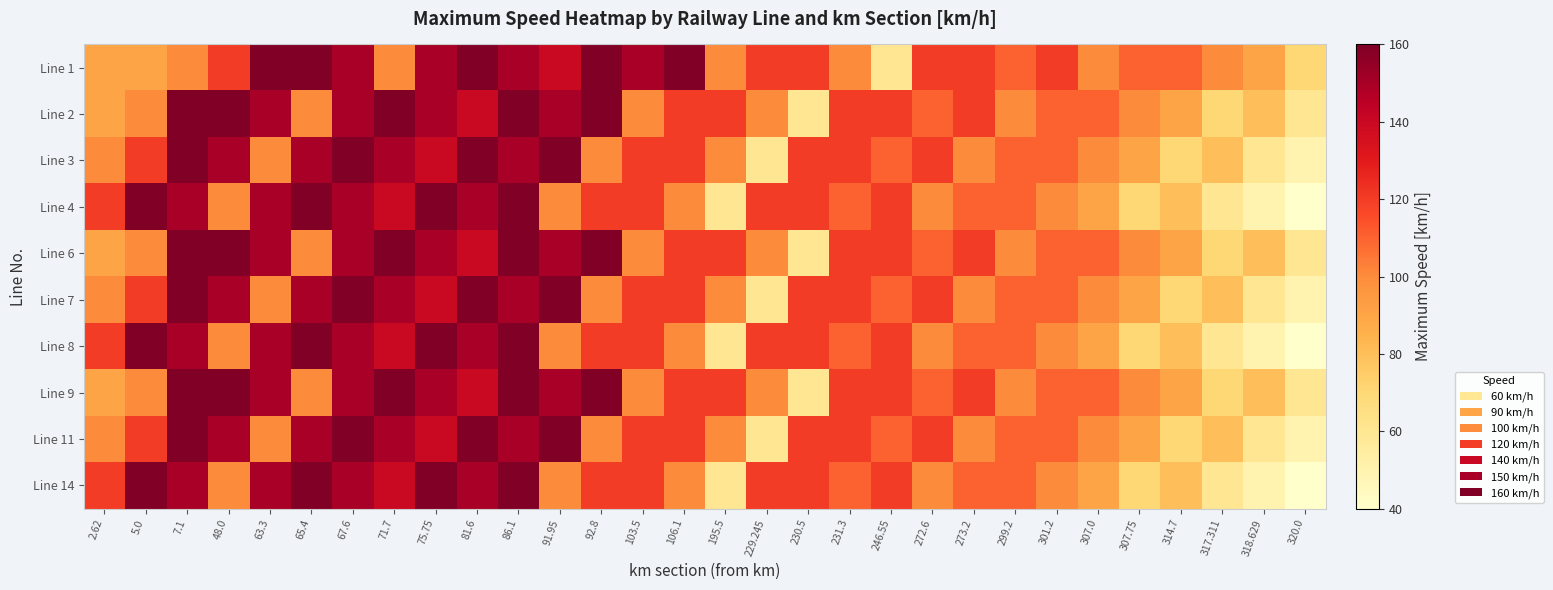

Reading right to left, list all the values displayed in this chart.

Line 1: 320.0=70	318.629=90	317.311=100	314.7=110	307.75=110	307.0=100	301.2=120	299.2=110	273.2=120	272.6=120	246.55=60	231.3=100	230.5=120	229.245=120	195.5=100	106.1=160	103.5=150	92.8=160	91.95=140	86.1=150	81.6=160	75.75=150	71.7=100	67.6=150	65.4=160	63.3=160	48.0=120	7.1=100	5.0=90	2.62=90
Line 2: 320.0=60	318.629=80	317.311=70	314.7=90	307.75=100	307.0=110	301.2=110	299.2=100	273.2=120	272.6=110	246.55=120	231.3=120	230.5=60	229.245=100	195.5=120	106.1=120	103.5=100	92.8=160	91.95=150	86.1=160	81.6=140	75.75=150	71.7=160	67.6=150	65.4=100	63.3=150	48.0=160	7.1=160	5.0=100	2.62=90
Line 3: 320.0=50	318.629=60	317.311=80	314.7=70	307.75=90	307.0=100	301.2=110	299.2=110	273.2=100	272.6=120	246.55=110	231.3=120	230.5=120	229.245=60	195.5=100	106.1=120	103.5=120	92.8=100	91.95=160	86.1=150	81.6=160	75.75=140	71.7=150	67.6=160	65.4=150	63.3=100	48.0=150	7.1=160	5.0=120	2.62=100
Line 4: 320.0=40	318.629=50	317.311=60	314.7=80	307.75=70	307.0=90	301.2=100	299.2=110	273.2=110	272.6=100	246.55=120	231.3=110	230.5=120	229.245=120	195.5=60	106.1=100	103.5=120	92.8=120	91.95=100	86.1=160	81.6=150	75.75=160	71.7=140	67.6=150	65.4=160	63.3=150	48.0=100	7.1=150	5.0=160	2.62=120
Line 6: 320.0=60	318.629=80	317.311=70	314.7=90	307.75=100	307.0=110	301.2=110	299.2=100	273.2=120	272.6=110	246.55=120	231.3=120	230.5=60	229.245=100	195.5=120	106.1=120	103.5=100	92.8=160	91.95=150	86.1=160	81.6=140	75.75=150	71.7=160	67.6=150	65.4=100	63.3=150	48.0=160	7.1=160	5.0=100	2.62=90
Line 7: 320.0=50	318.629=60	317.311=80	314.7=70	307.75=90	307.0=100	301.2=110	299.2=110	273.2=100	272.6=120	246.55=110	231.3=120	230.5=120	229.245=60	195.5=100	106.1=120	103.5=120	92.8=100	91.95=160	86.1=150	81.6=160	75.75=140	71.7=150	67.6=160	65.4=150	63.3=100	48.0=150	7.1=160	5.0=120	2.62=100
Line 8: 320.0=40	318.629=50	317.311=60	314.7=80	307.75=70	307.0=90	301.2=100	299.2=110	273.2=110	272.6=100	246.55=120	231.3=110	230.5=120	229.245=120	195.5=60	106.1=100	103.5=120	92.8=120	91.95=100	86.1=160	81.6=150	75.75=160	71.7=140	67.6=150	65.4=160	63.3=150	48.0=100	7.1=150	5.0=160	2.62=120
Line 9: 320.0=60	318.629=80	317.311=70	314.7=90	307.75=100	307.0=110	301.2=110	299.2=100	273.2=120	272.6=110	246.55=120	231.3=120	230.5=60	229.245=100	195.5=120	106.1=120	103.5=100	92.8=160	91.95=150	86.1=160	81.6=140	75.75=150	71.7=160	67.6=150	65.4=100	63.3=150	48.0=160	7.1=160	5.0=100	2.62=90
Line 11: 320.0=50	318.629=60	317.311=80	314.7=70	307.75=90	307.0=100	301.2=110	299.2=110	273.2=100	272.6=120	246.55=110	231.3=120	230.5=120	229.245=60	195.5=100	106.1=120	103.5=120	92.8=100	91.95=160	86.1=150	81.6=160	75.75=140	71.7=150	67.6=160	65.4=150	63.3=100	48.0=150	7.1=160	5.0=120	2.62=100
Line 14: 320.0=40	318.629=50	317.311=60	314.7=80	307.75=70	307.0=90	301.2=100	299.2=110	273.2=110	272.6=100	246.55=120	231.3=110	230.5=120	229.245=120	195.5=60	106.1=100	103.5=120	92.8=120	91.95=100	86.1=160	81.6=150	75.75=160	71.7=140	67.6=150	65.4=160	63.3=150	48.0=100	7.1=150	5.0=160	2.62=120